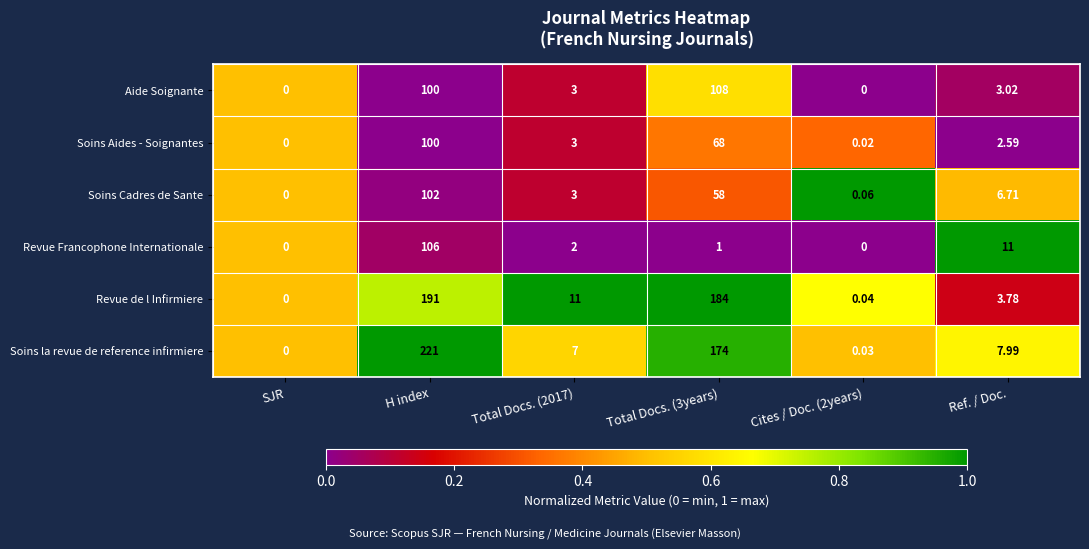

How many categories are shown in the chart?

6